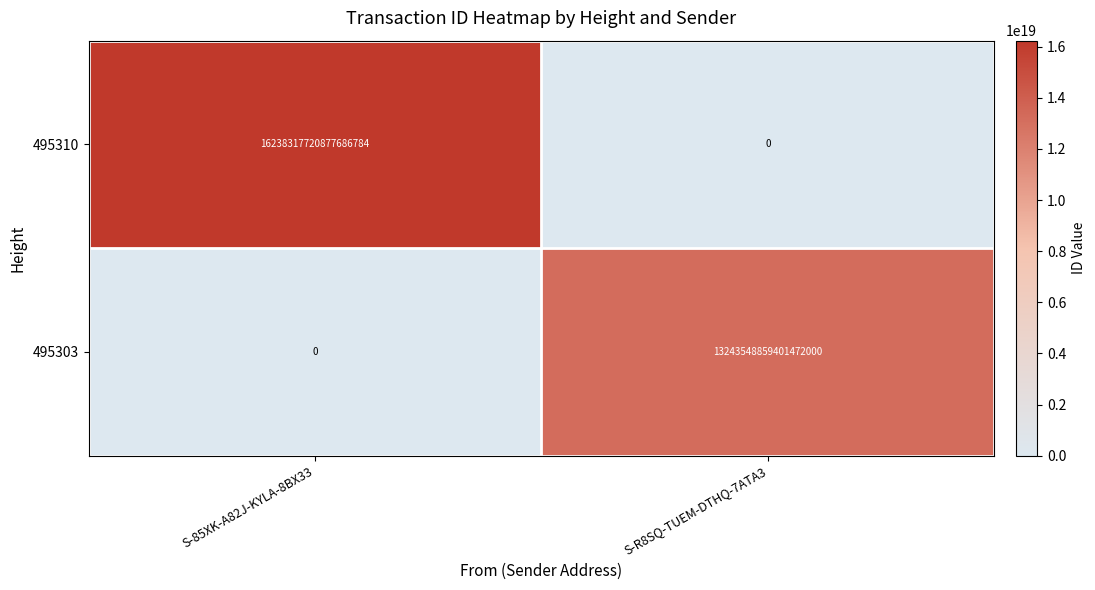

Is it true that 495310 equals 7822284061702587392 at S-R8SQ-TUEM-DTHQ-7ATA3?

False